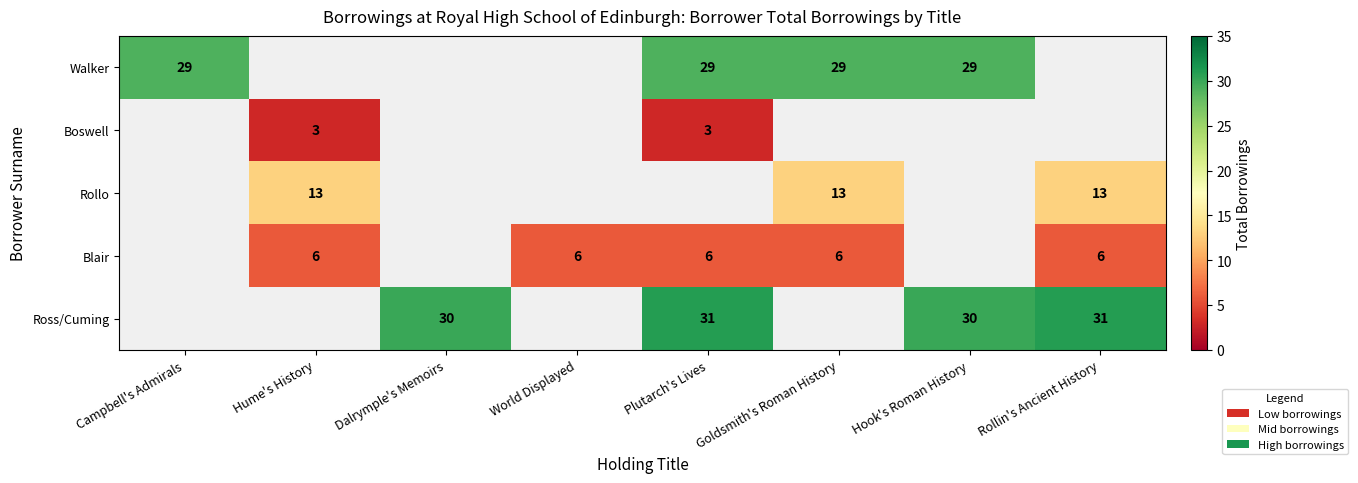

Is it true that Ross/Cuming equals 42 at Rollin's Ancient History?

False